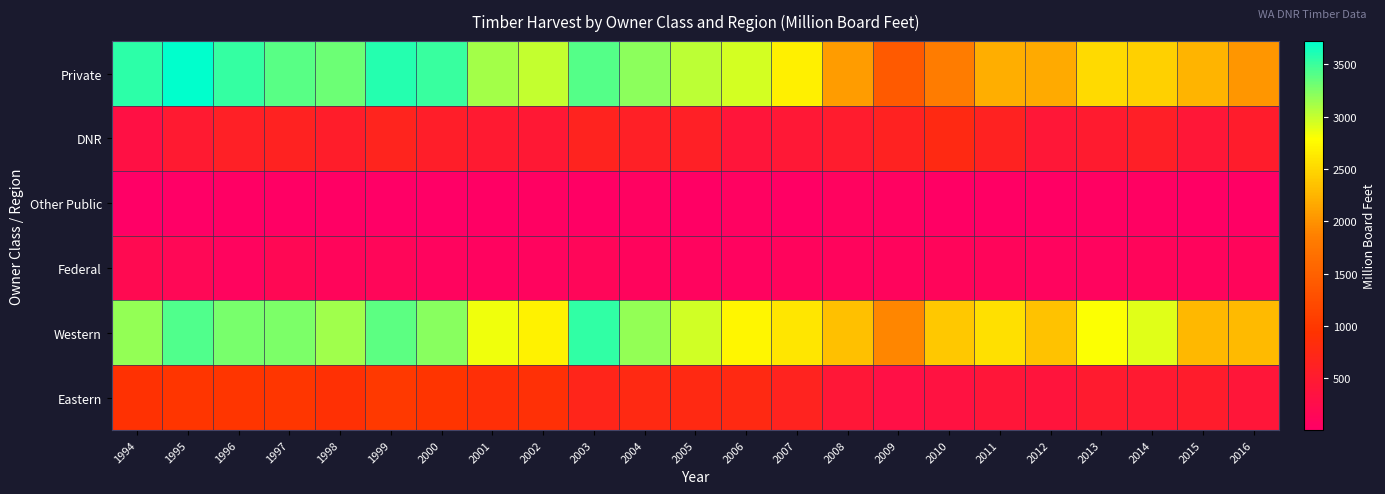

How many categories are shown in the chart?

23